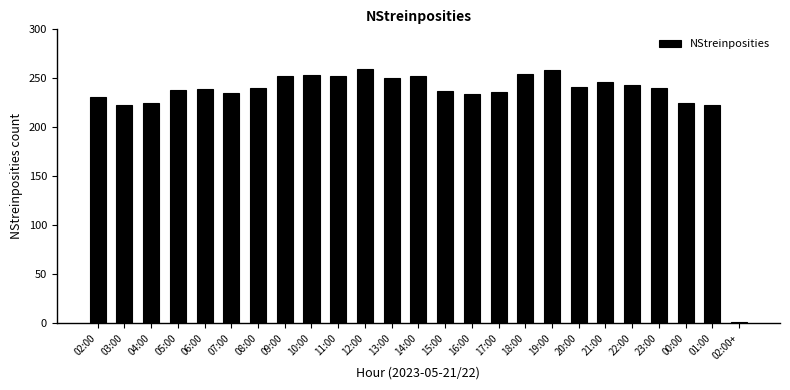

What is the maximum value shown in the chart?

260